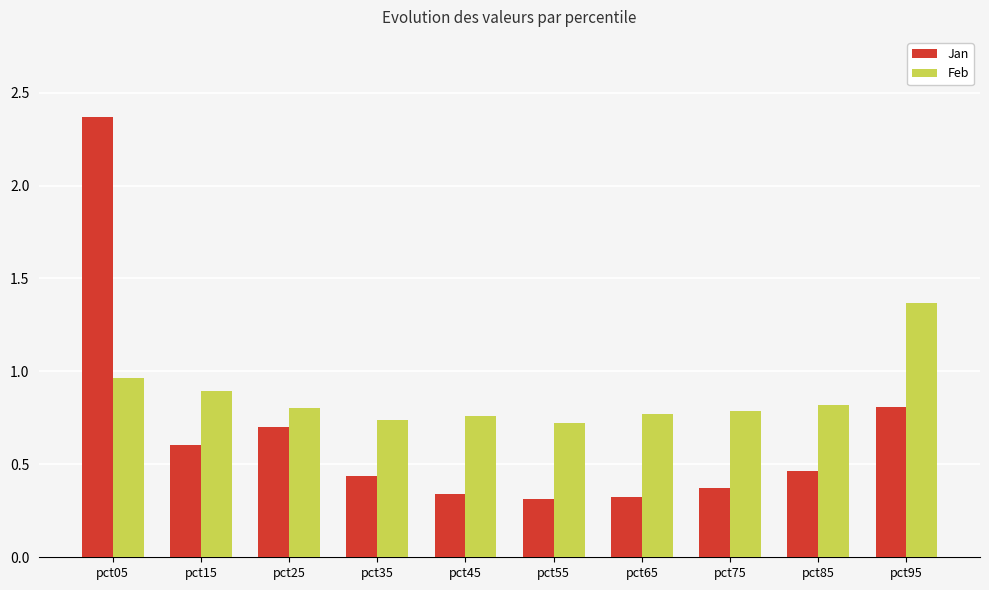

What is the total value across all series at pct25?

1.5